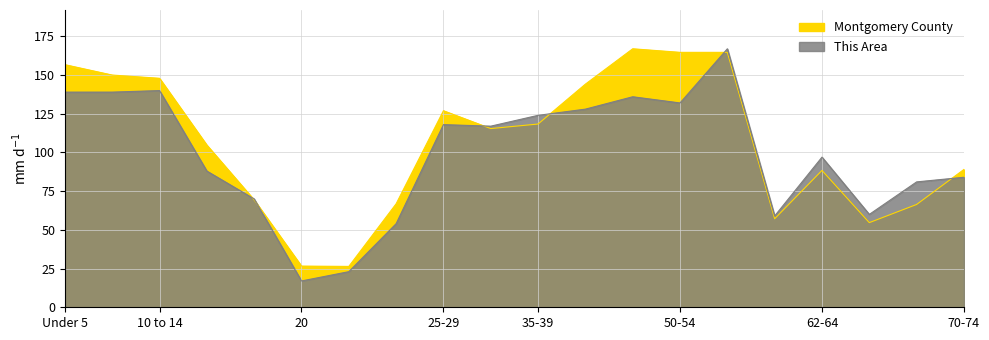

Which series has the largest total across all categories?

Montgomery County